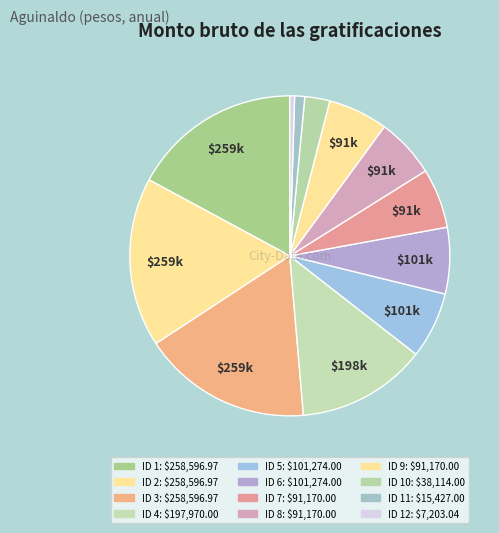

What is the largest slice in the pie chart?

ID 1